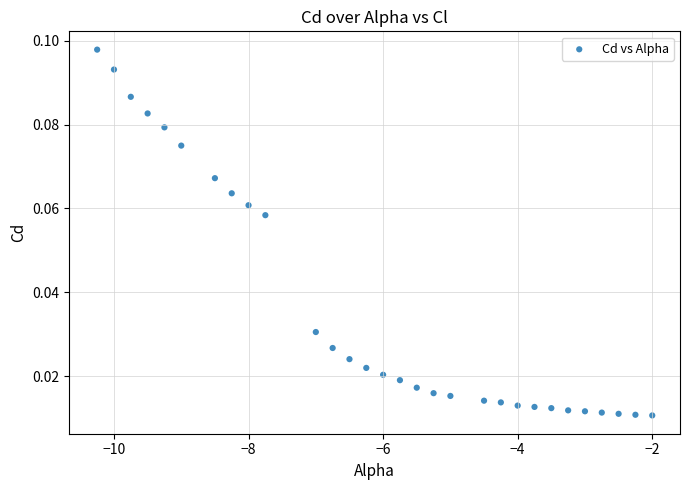

What is the range of X values (max minus min)?

8.2